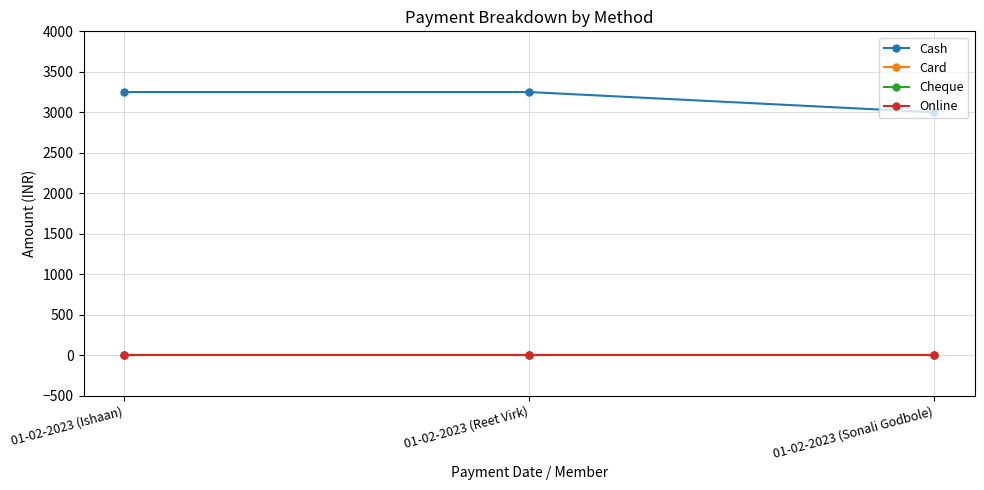

What is the total value across all series at 01-02-2023 (Ishaan)?

3250